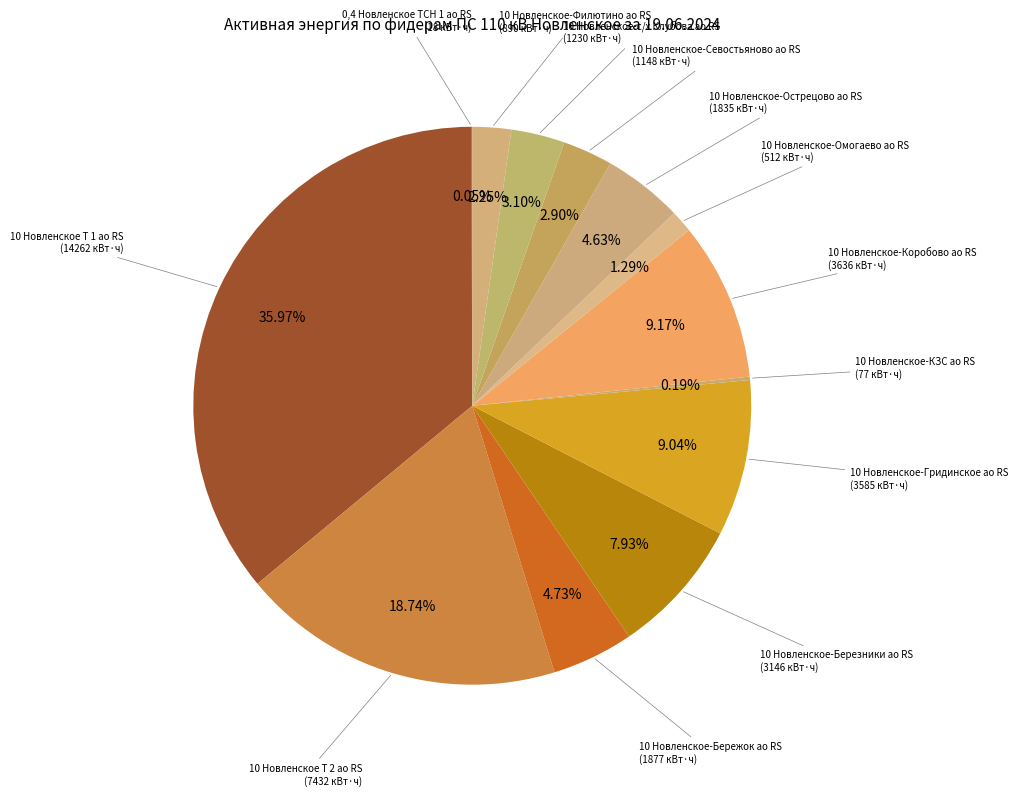

Does 10 Новленское-Филютино ао RS account for over 50% of the chart?

No